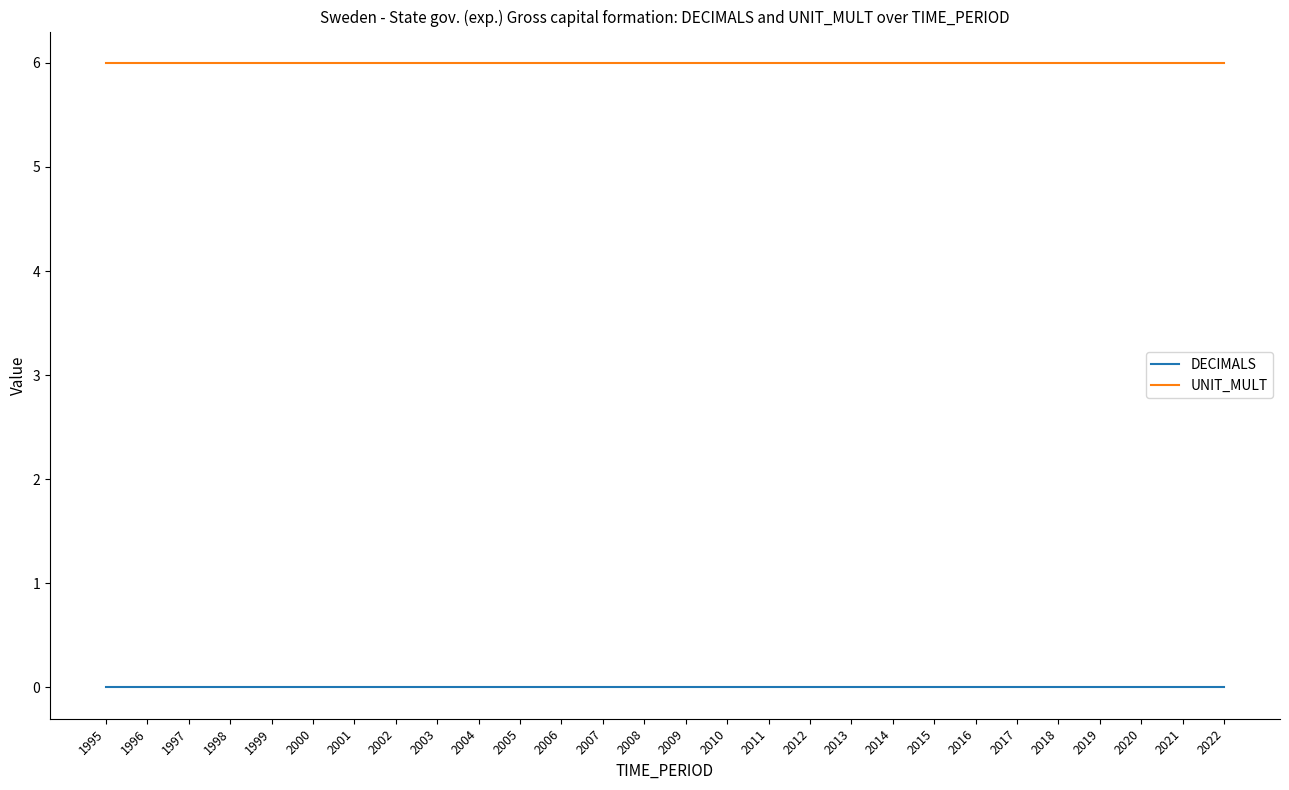

What is the spread (max minus min) of values at 2008?

6